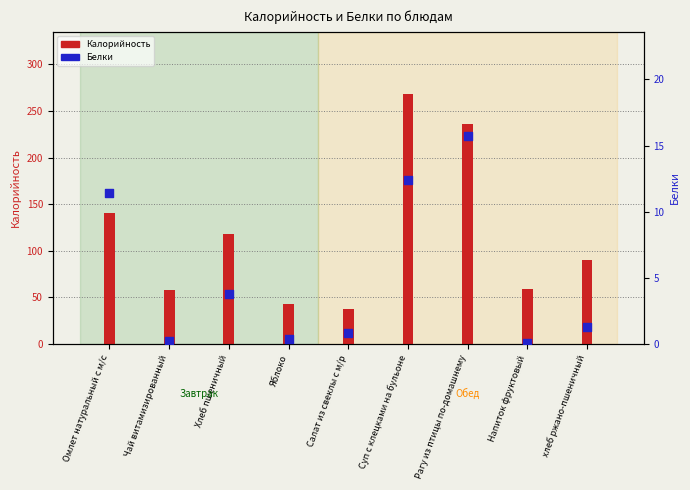

Which series contains the highest Y value?

Калорийность